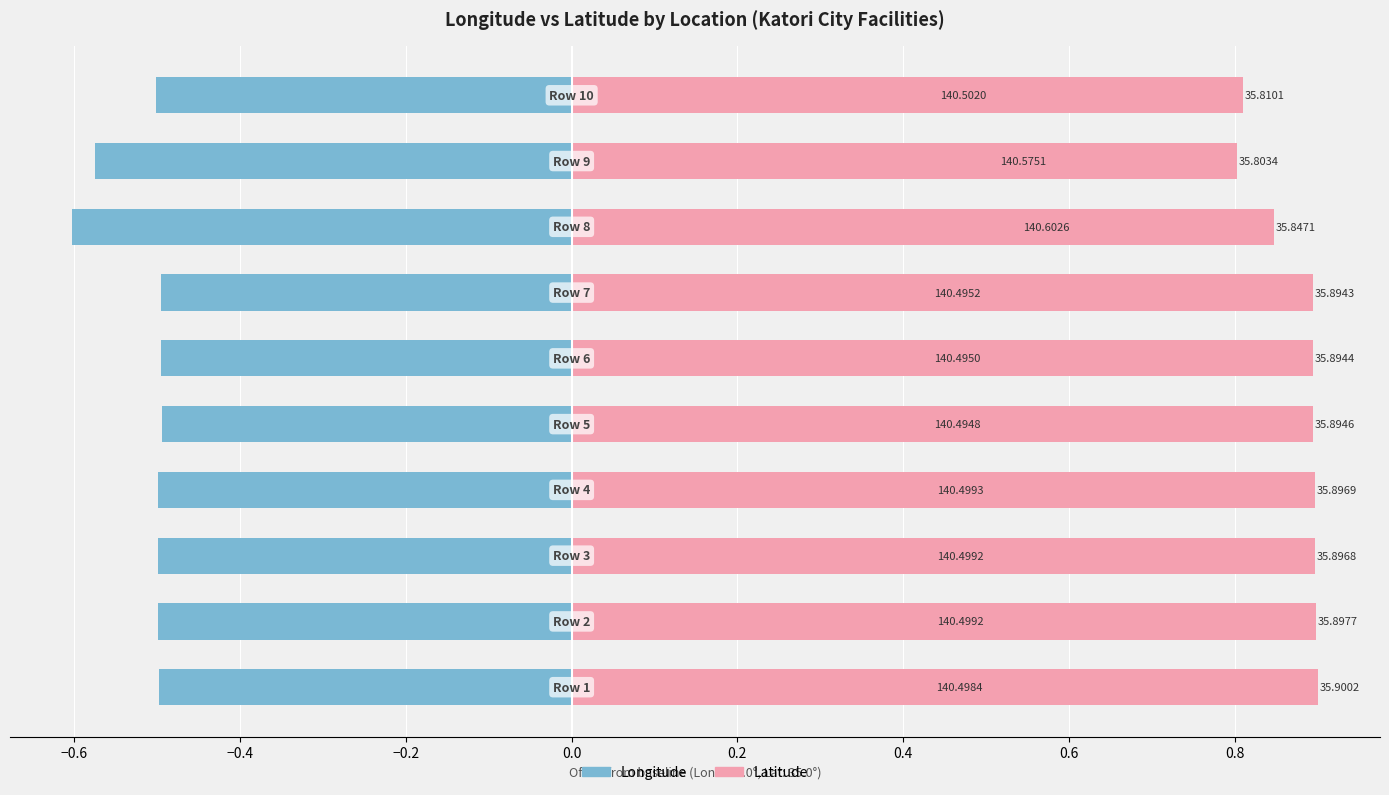

What is the minimum value shown in the chart?

-0.6